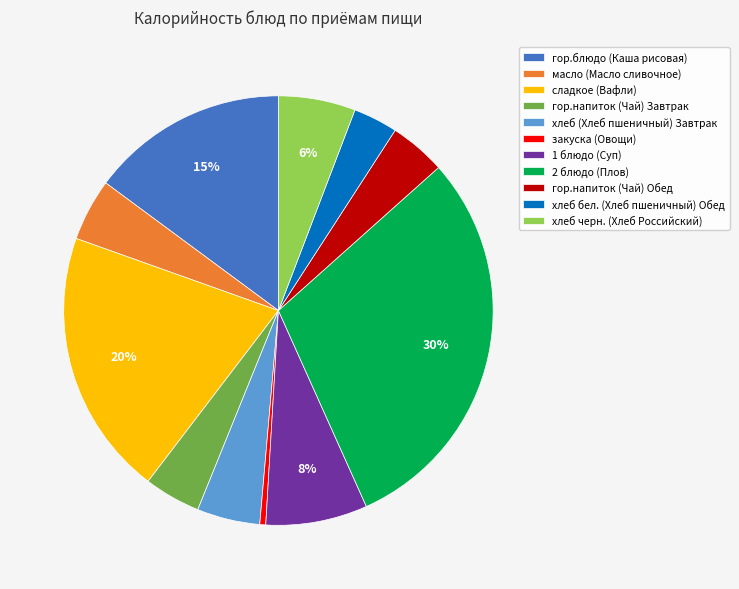

True or false: гор.блюдо (Каша рисовая) accounts for 15% of the total.

True